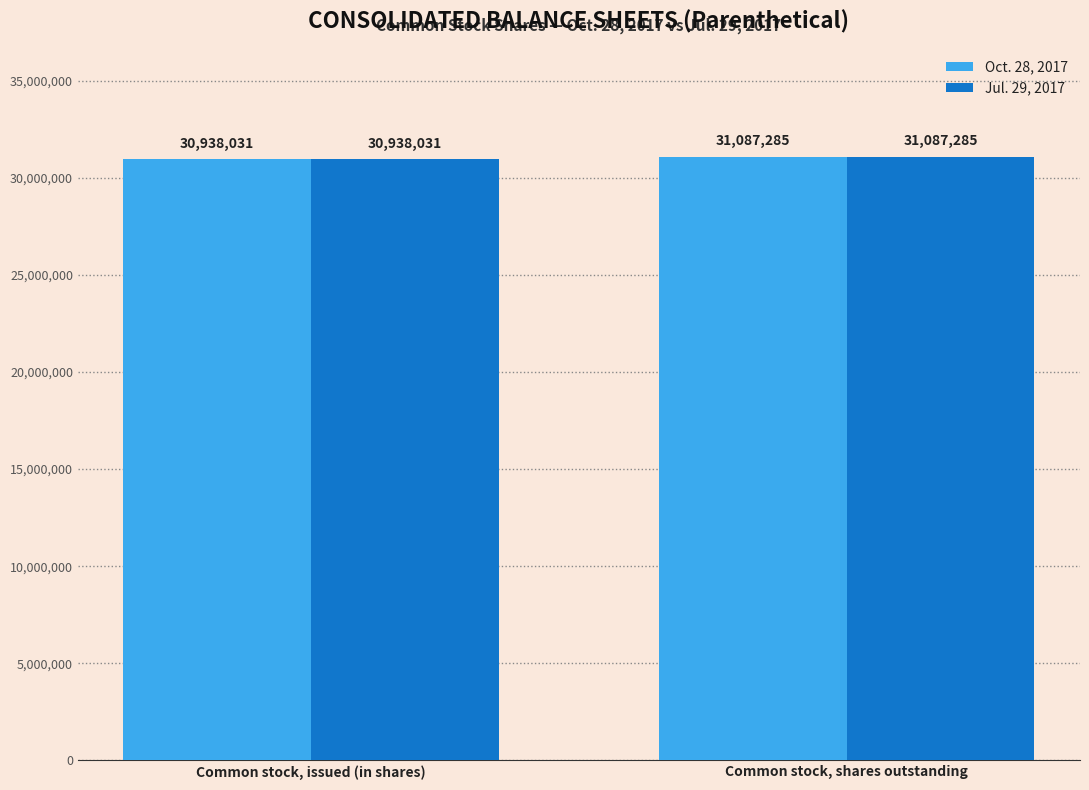

True or false: Oct. 28, 2017 has a value of 48221814 at Common stock, issued (in shares).

False